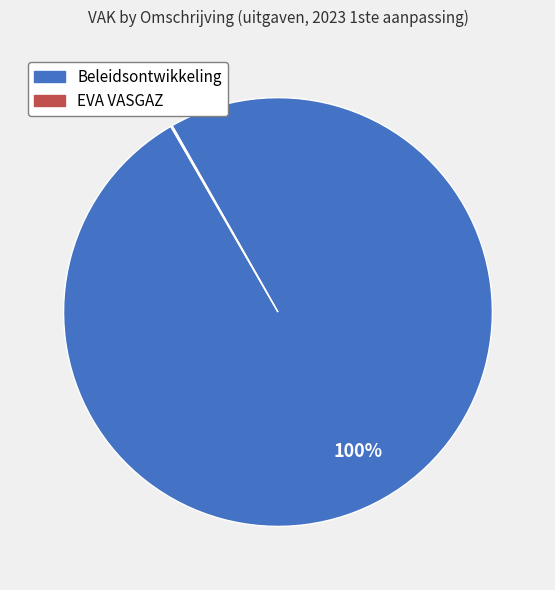

To the nearest percent, what is the difference between the largest and smallest slice percentages?

100%